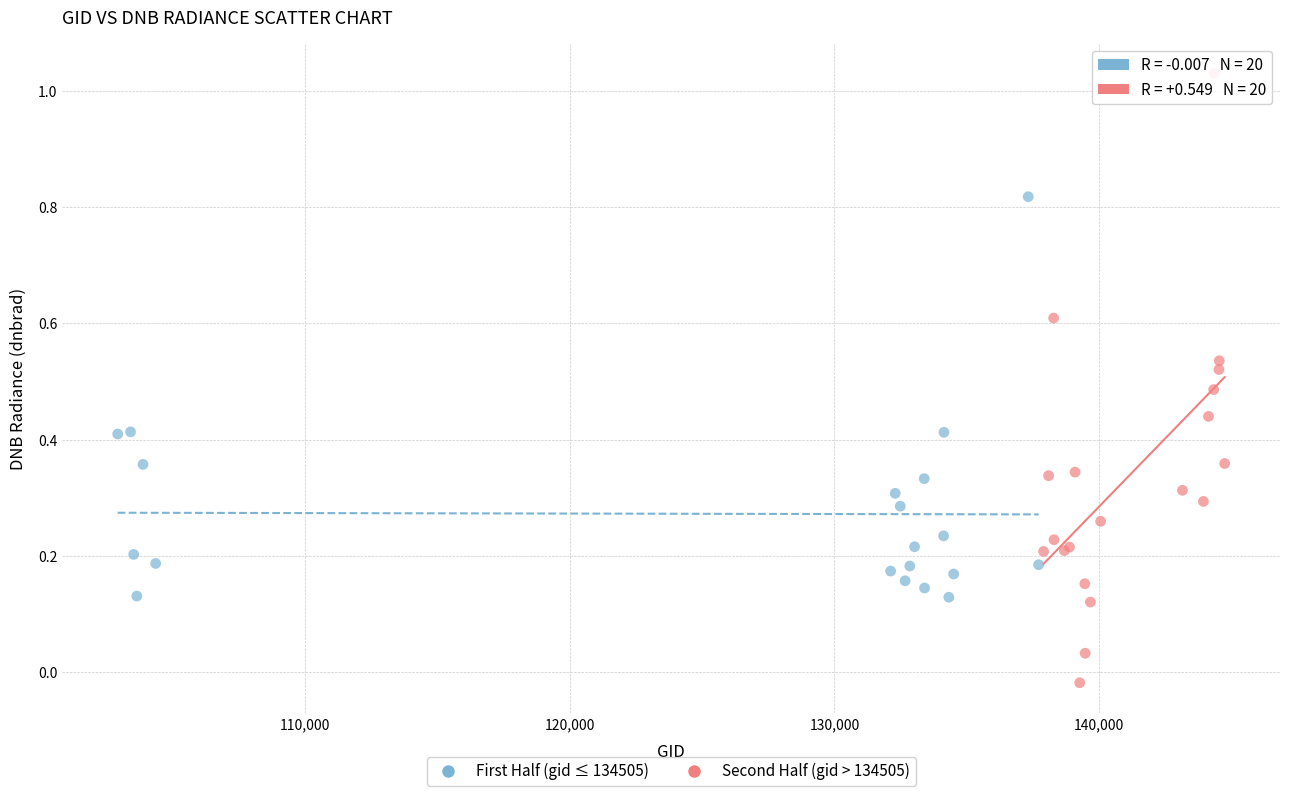

Which series has the largest Y range (max minus min)?

Second Half (gid > 134505)